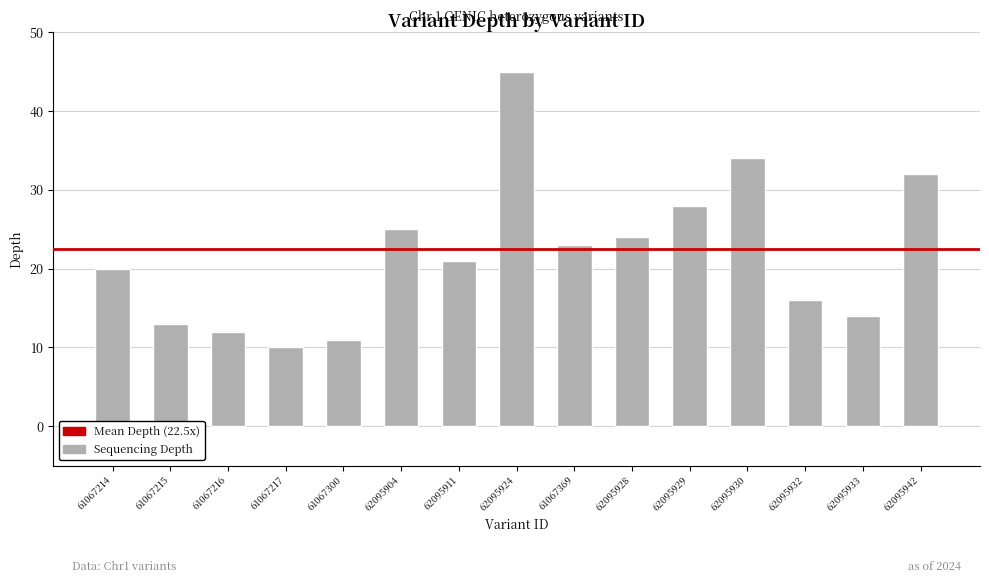

How many series are shown in this chart?

1